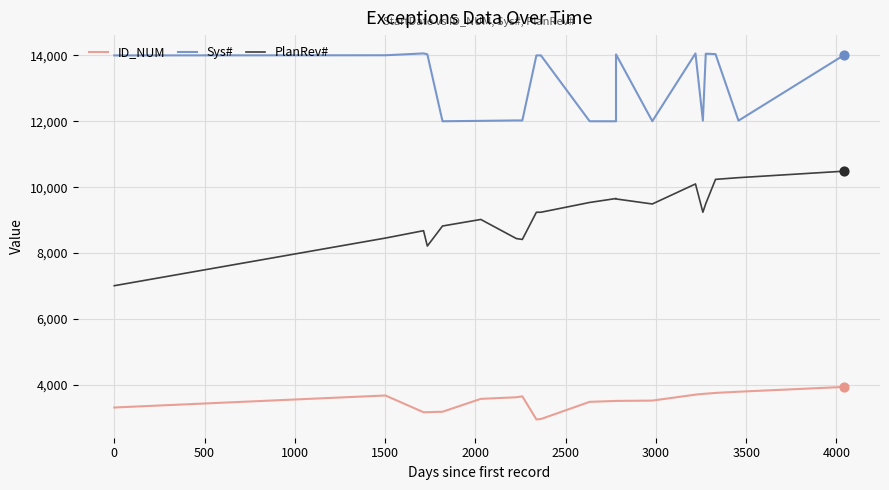

At how many categories does at least one series exceed 5867?

20